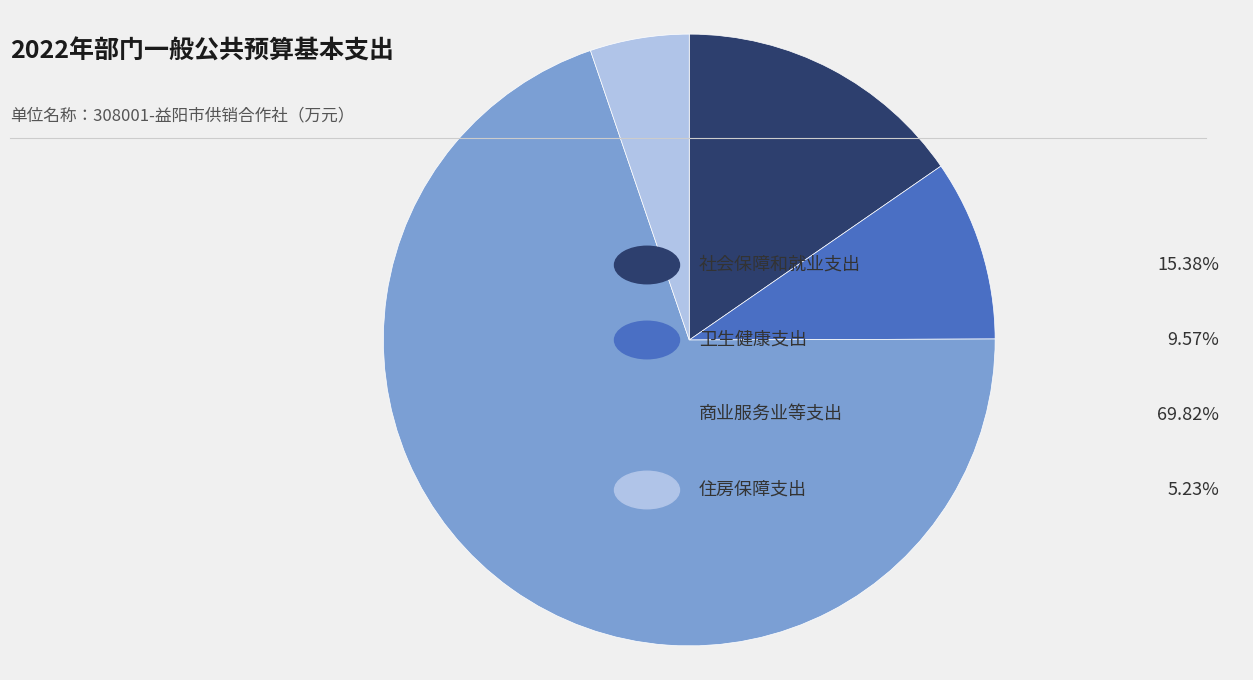

Count the number of slices in the pie.

4